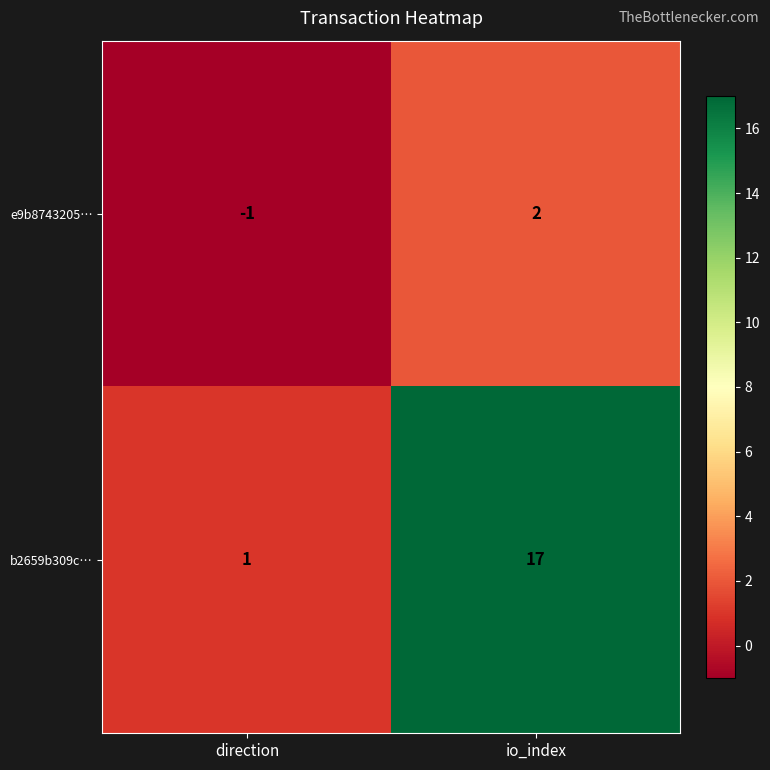

What is the greatest value displayed?

17